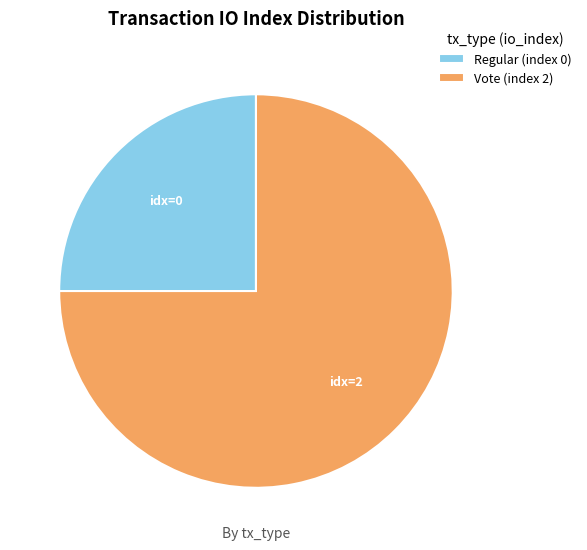

Which has a higher value, Vote (index 2) or Regular (index 0)?

Vote (index 2)